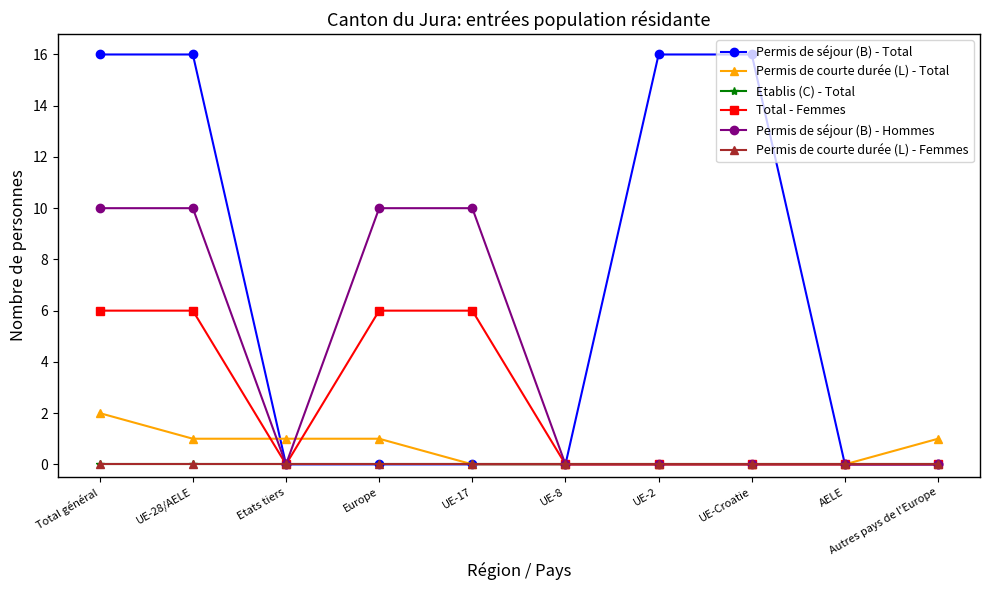

What position from the right is Etats tiers?

8